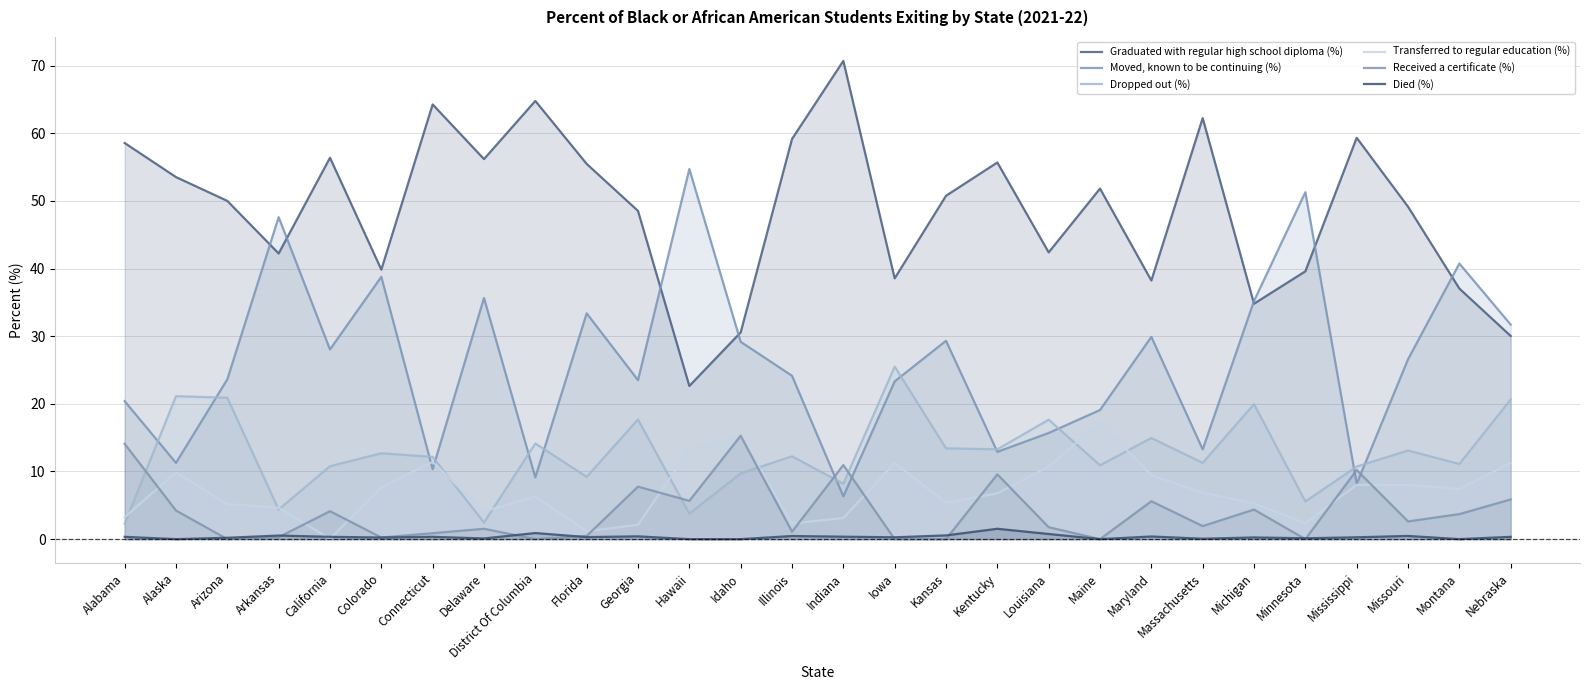

Between Delaware and Maine, which series saw the biggest shift?

Moved, known to be continuing (%)